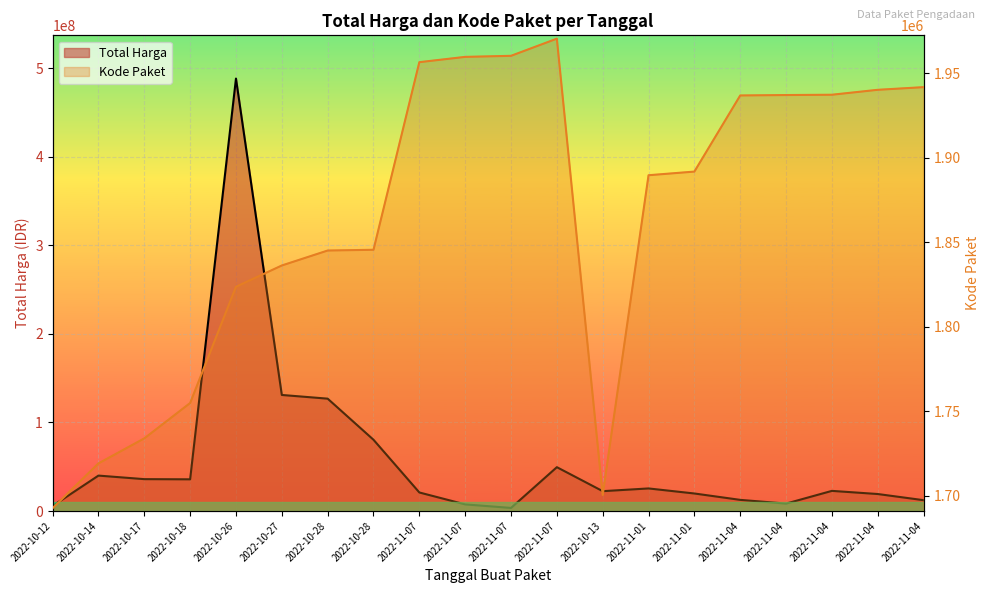

The value of Kode Paket at 2022-11-07 is 1970501. True or false?

True